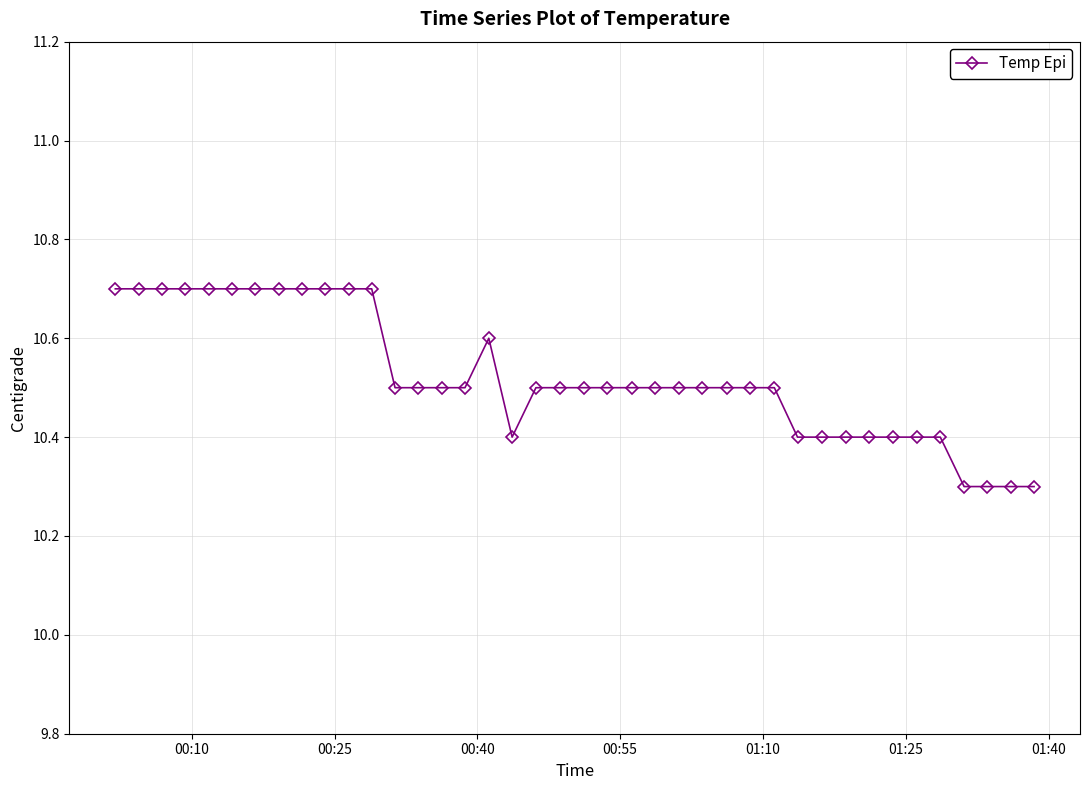

What is the difference between the second highest and minimum values?

0.4